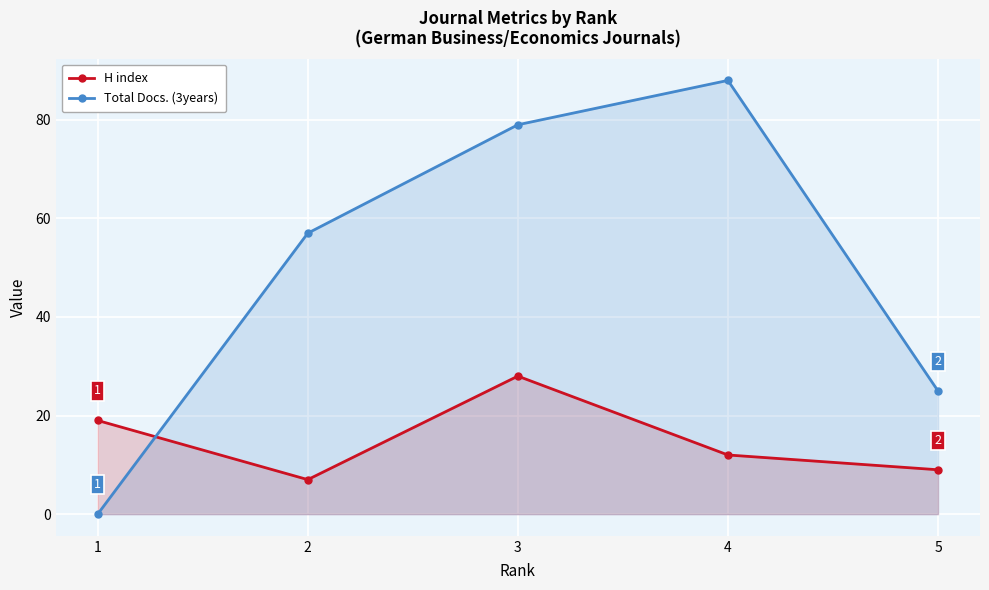

List the labels in order of Total Docs. (3years) value, largest first.

4, 3, 2, 5, 1